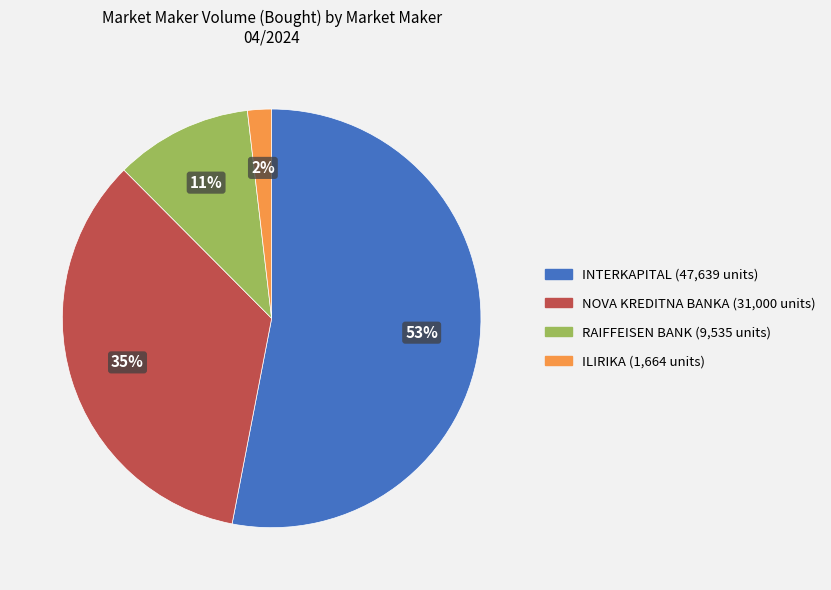

To the nearest percent, what is the average slice percentage?

25%